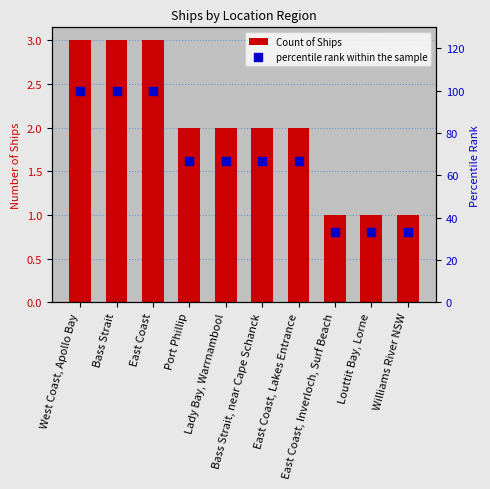

Is the value of percentile rank within the sample at Port Phillip greater than the value of Count of Ships at East Coast, Lakes Entrance?

Yes